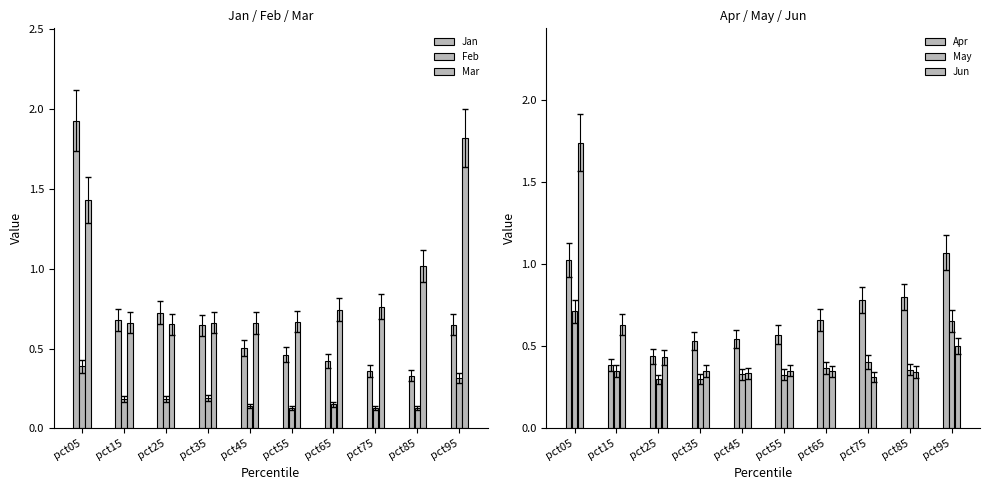

Between pct85 and pct75, which is larger?

pct75